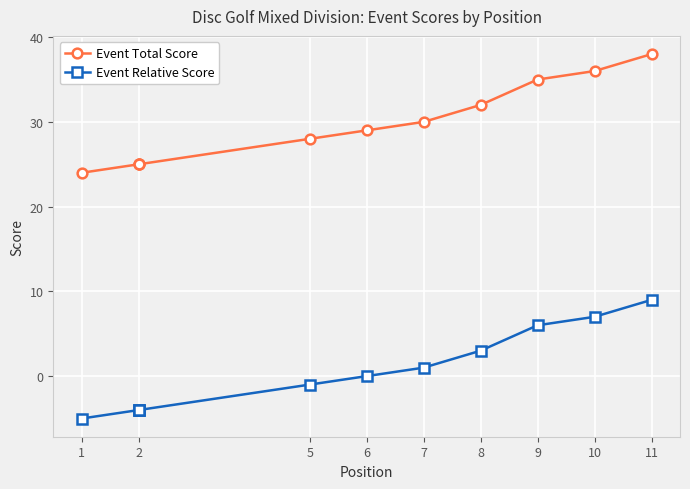

What is the smallest value displayed?

-5